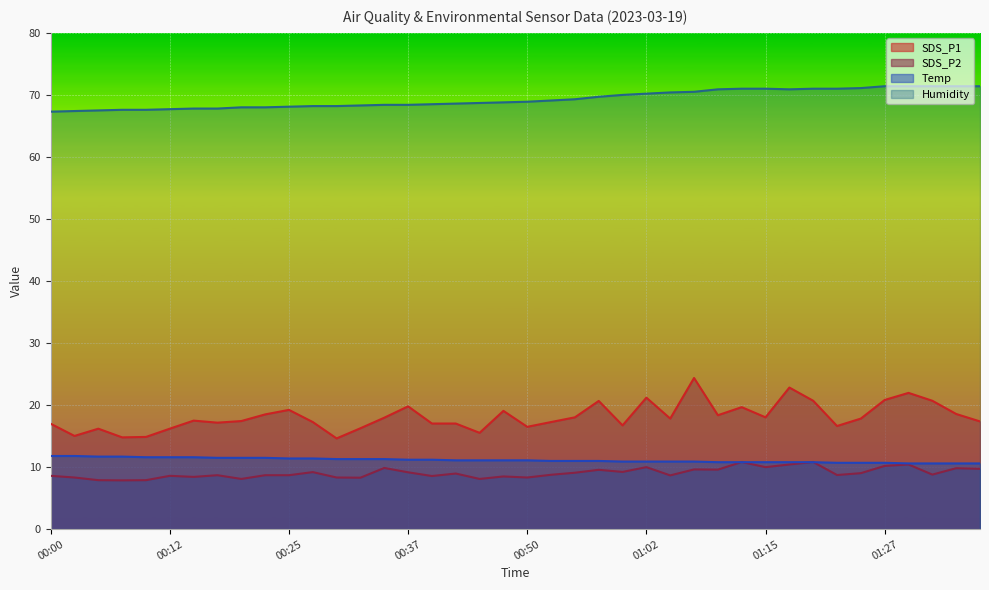

What is the highest value of the Humidity series?

71.4